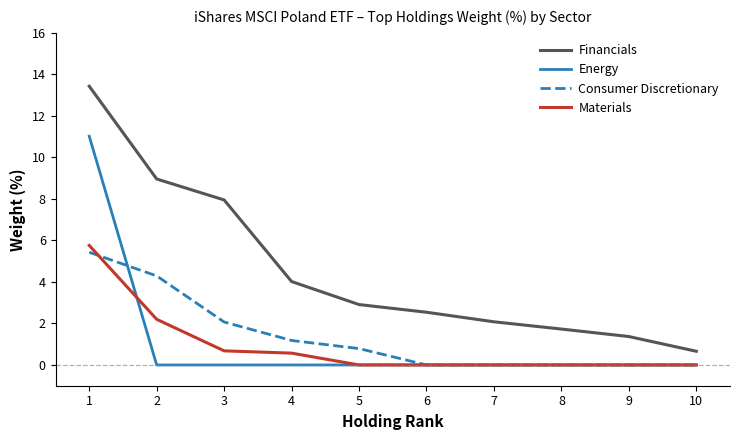

Reading left to right, list all the values displayed in this chart.

Financials: 13.4	9.0	8.0	4.0	2.9	2.5	2.1	1.7	1.4	0.7
Energy: 11.0	0.0	0.0	0.0	0.0	0.0	0.0	0.0	0.0	0.0
Consumer Discretionary: 5.4	4.3	2.1	1.2	0.8	0.0	0.0	0.0	0.0	0.0
Materials: 5.8	2.2	0.7	0.6	0.0	0.0	0.0	0.0	0.0	0.0